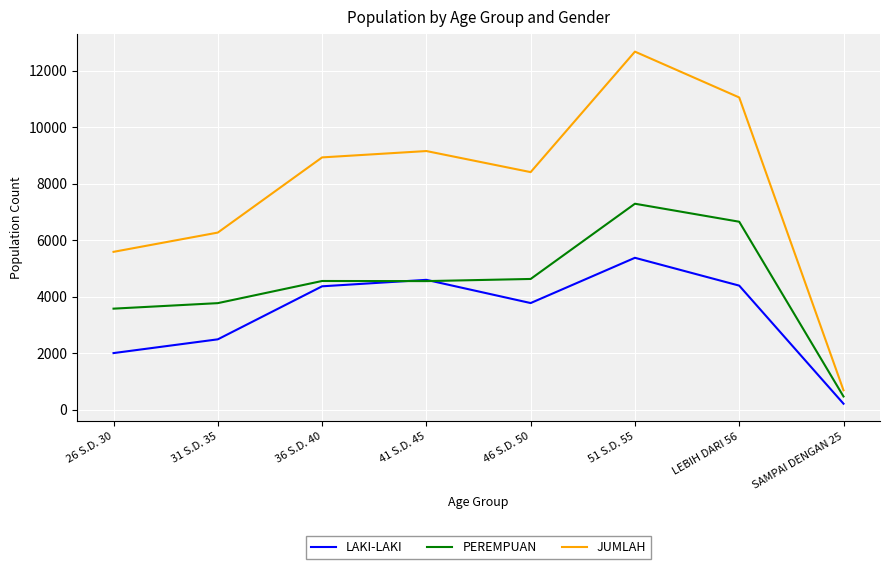

Rank the series at 26 S.D. 30 from highest to lowest value.

JUMLAH, PEREMPUAN, LAKI-LAKI